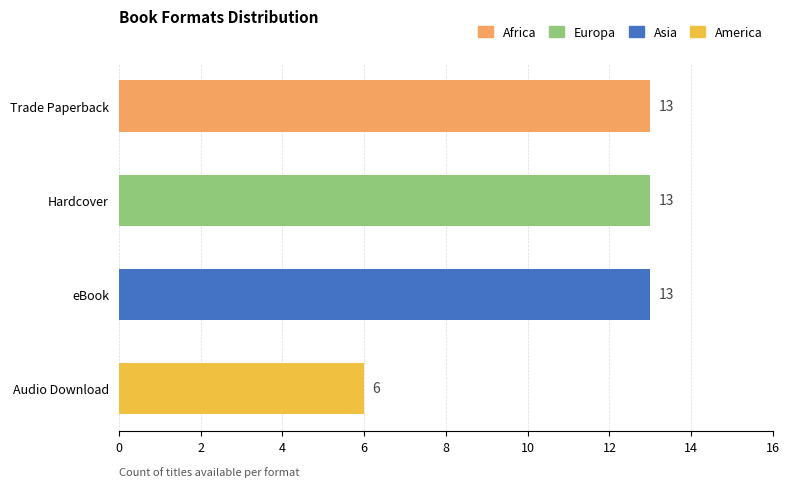

What is the change in value from Hardcover to Audio Download?

-7